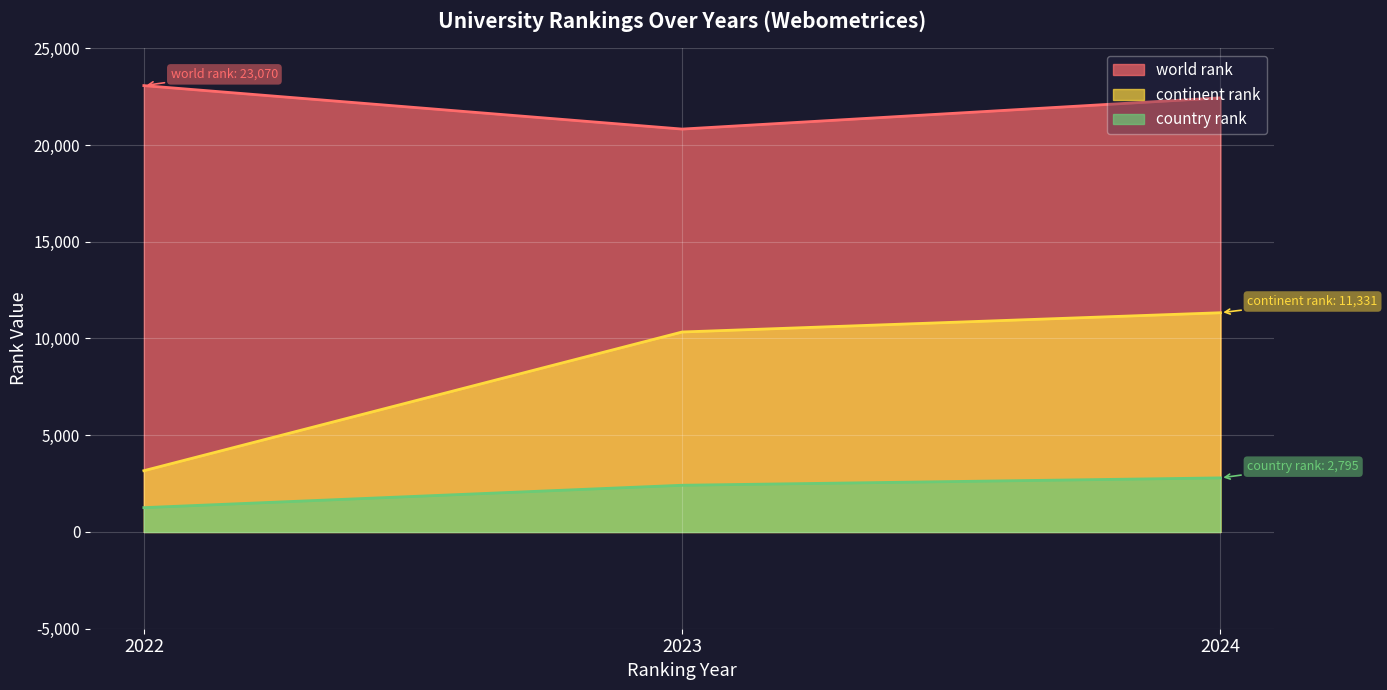

Reading right to left, transcribe all the data shown in this chart.

world rank: 22437	20823	23070
continent rank: 11331	10336	3167
country rank: 2795	2415	1258